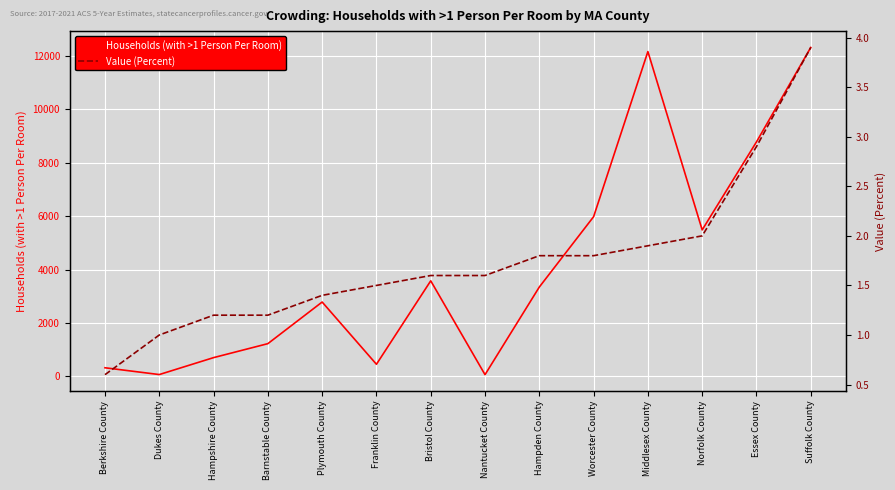

What is the difference between the Value (Percent) values at Berkshire County and Worcester County?

1.2